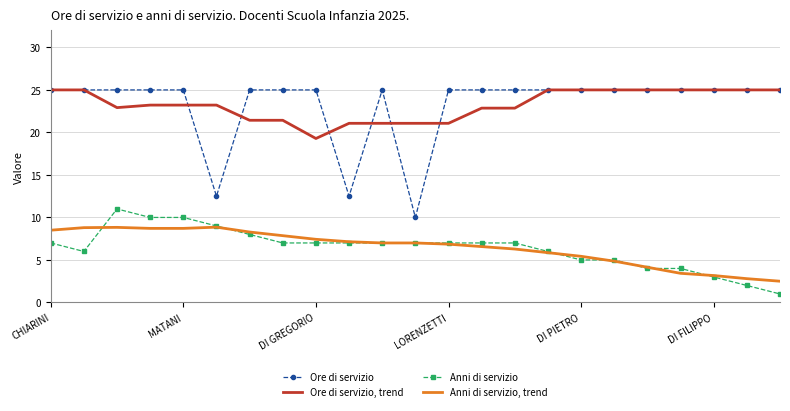

What is the highest value of the Ore di servizio, trend series?

25.0